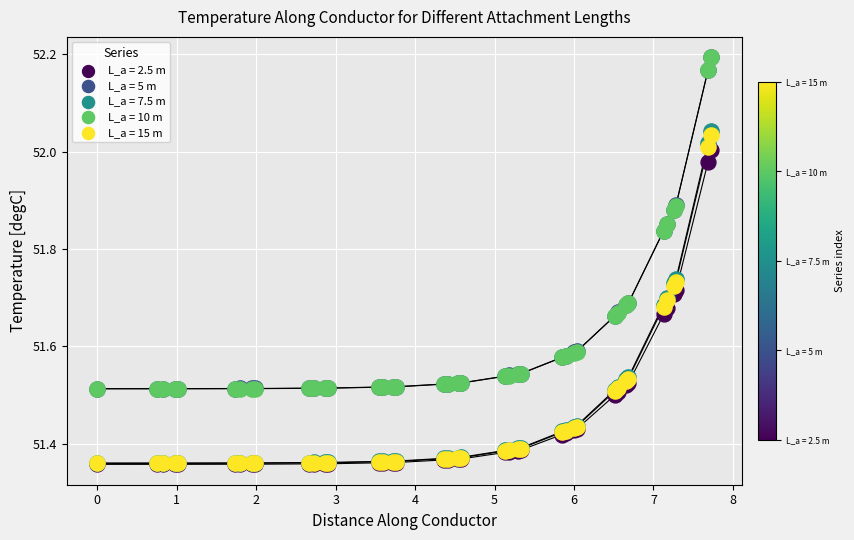

Which series contains the highest Y value?

L_a = 5 m